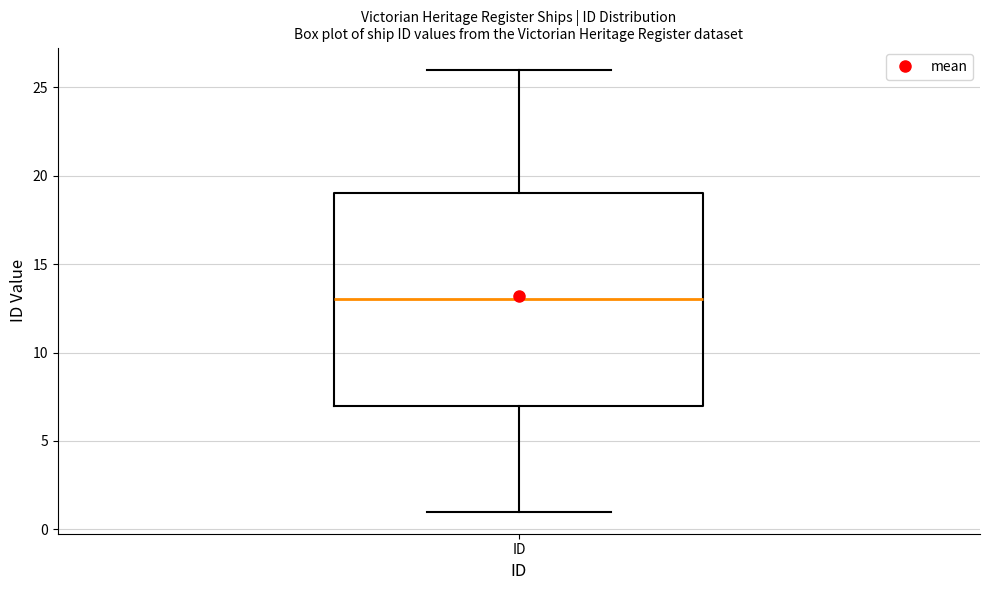

Read this box plot against the y-axis: the position of the median line, the range covered by the box, and the ends of both whiskers. The values are not printed on the chart, so give them approximately, as read against the axis.

median 13, box 7 to 19, whiskers 1 to 26